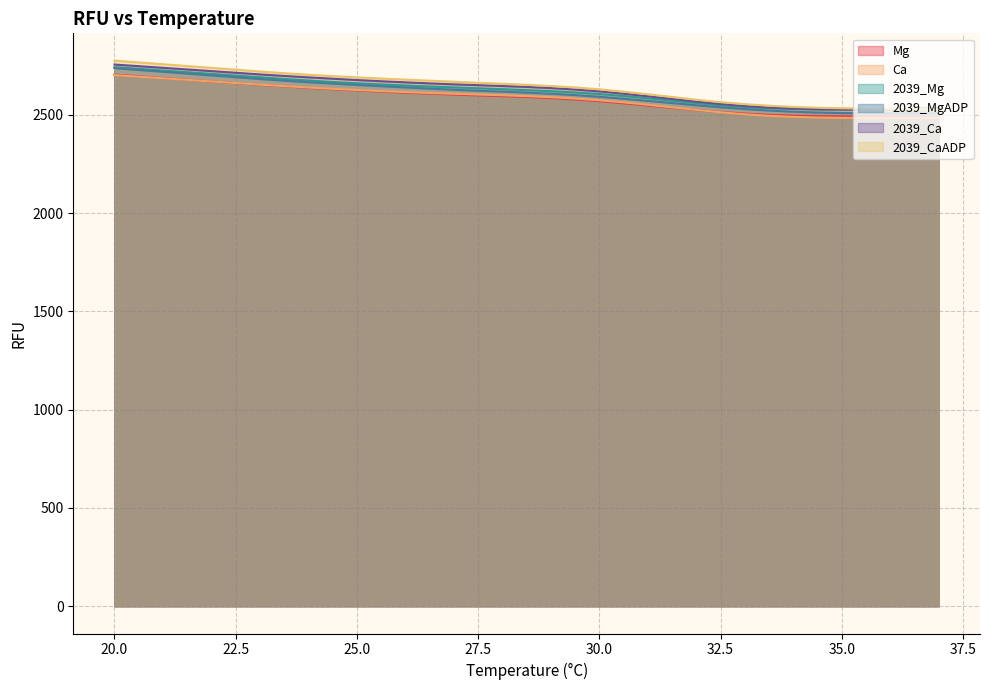

Where does the 2039_Ca series first go above 2642?

20.0